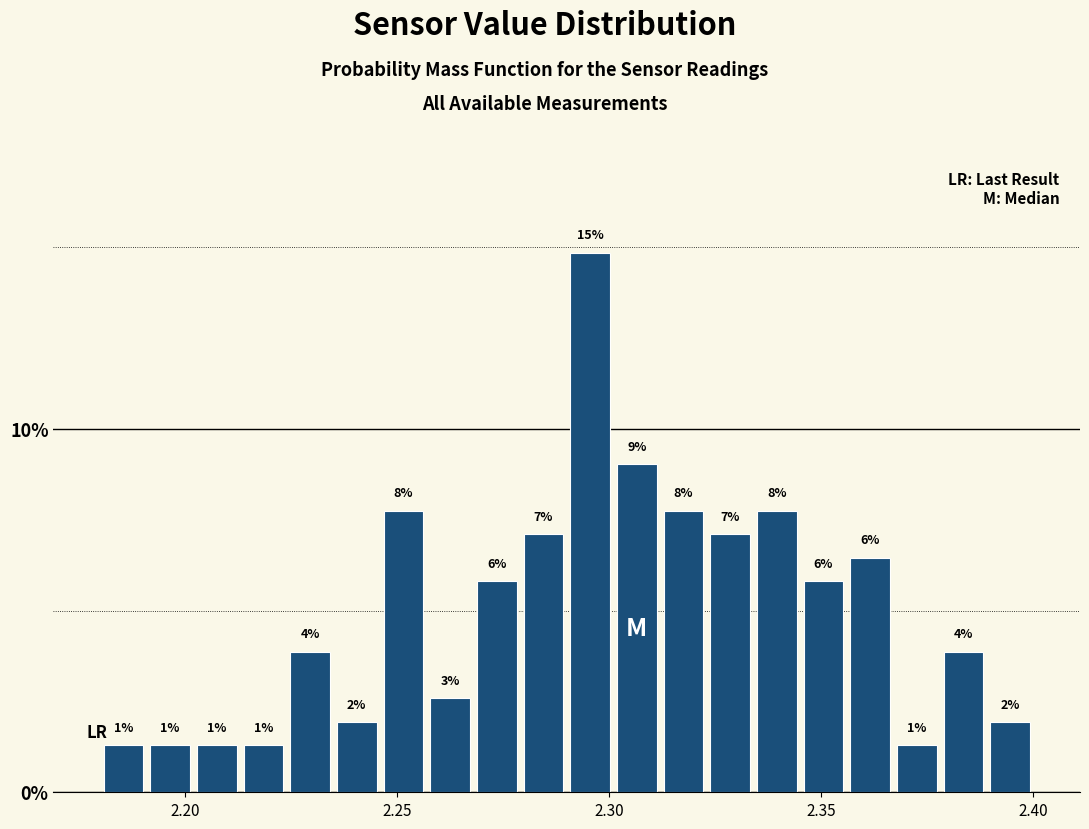

Around what value on the x-axis is the tallest bar? Give the approximate position of its centre, as read against the axis.

2.295